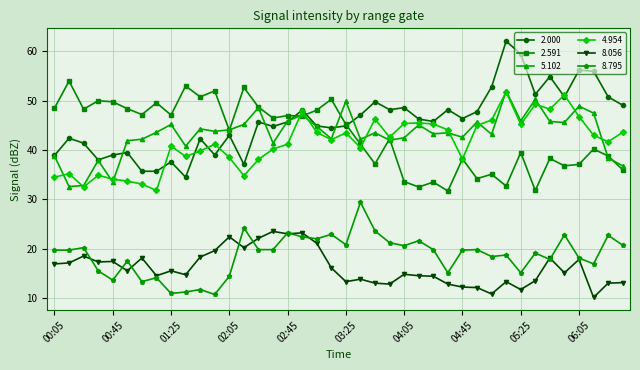

What is the difference between the maximum and minimum values in the 8.795 series?

18.7